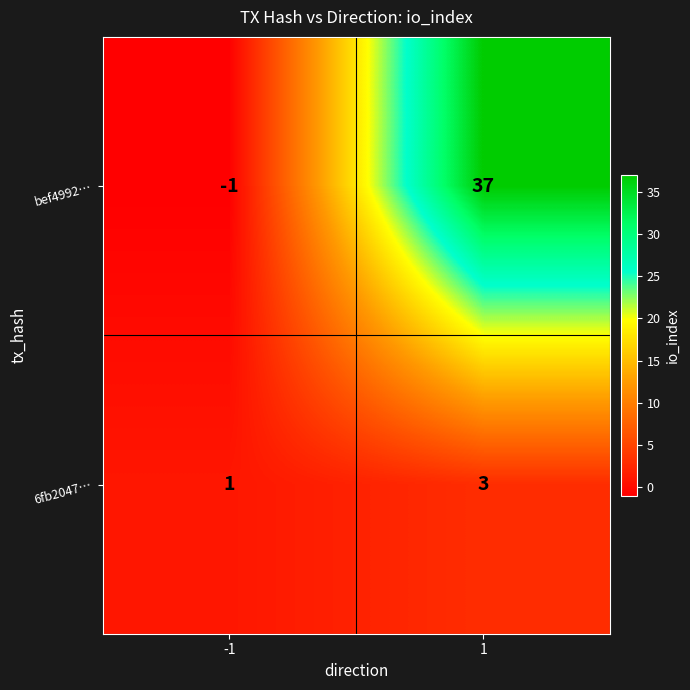

Rank the series by their average value, from lowest to highest.

6fb2047…, bef4992…